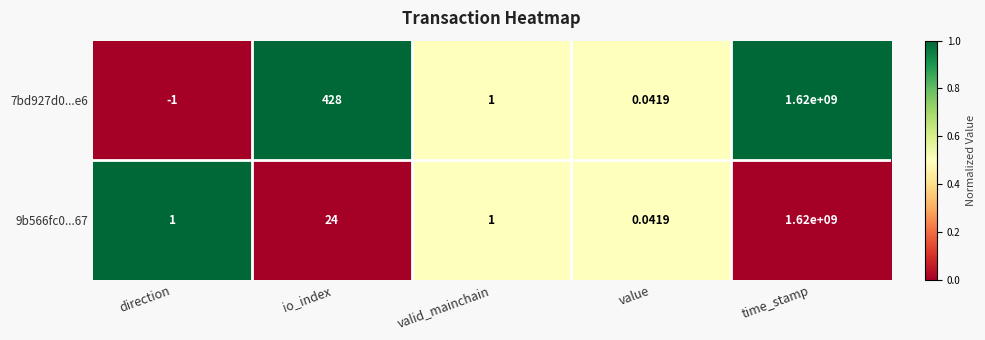

Is the value of 9b566fc0...67 at direction greater than the value of 7bd927d0...e6 at io_index?

No